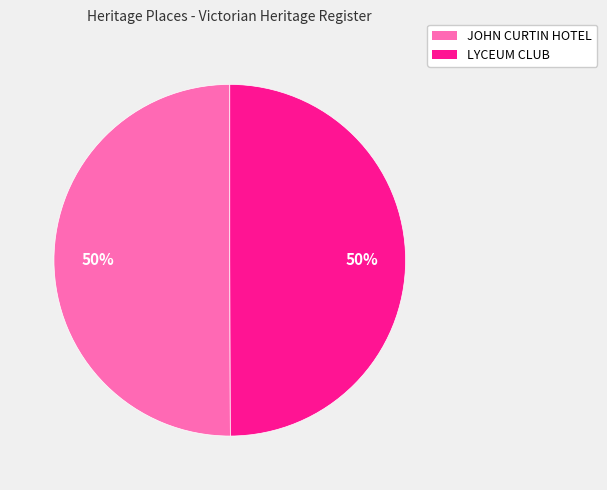

What is the ratio of the value at JOHN CURTIN HOTEL to the value at LYCEUM CLUB?

1.0